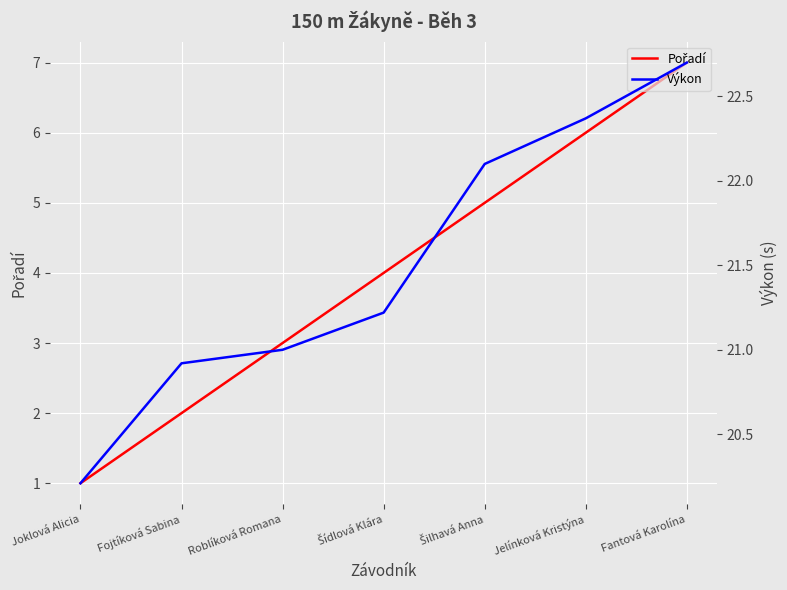

What is the spread (max minus min) of values at Fojtíková Sabina?

18.9